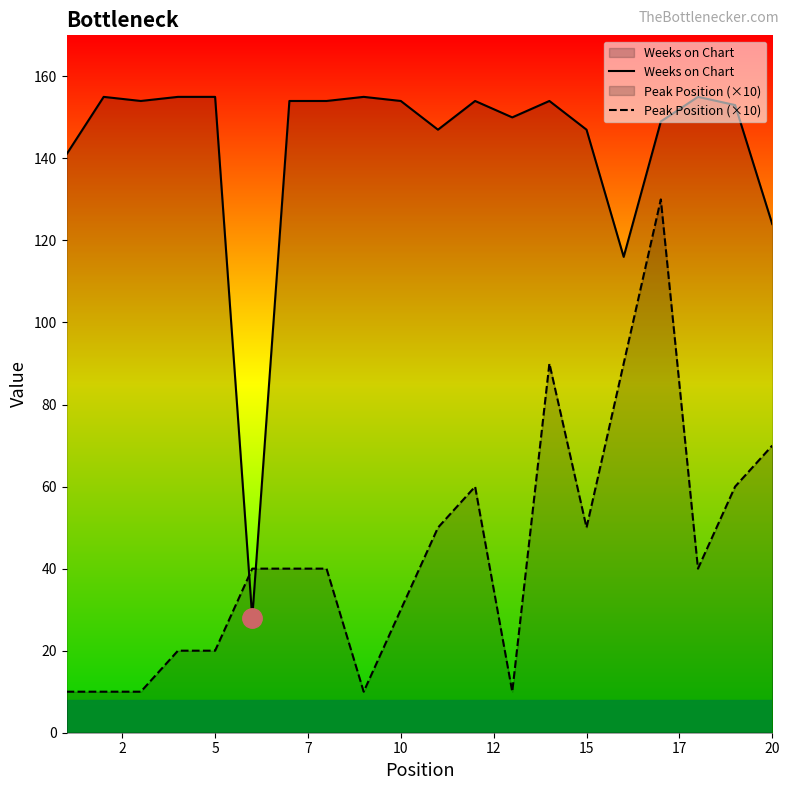

Which series has the widest spread of values?

Weeks on Chart